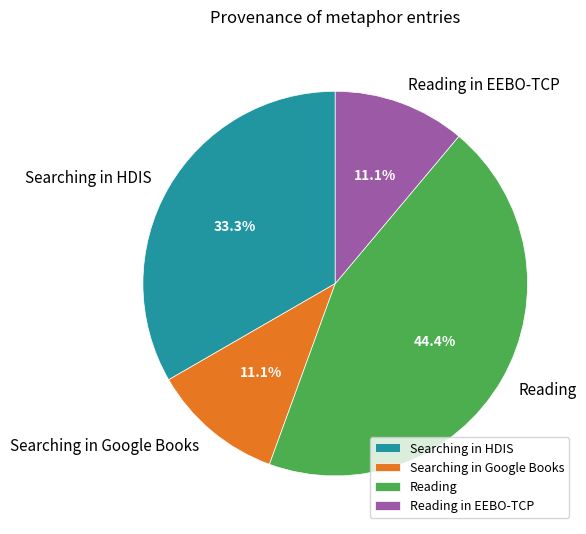

What is the largest slice in the pie chart?

Reading